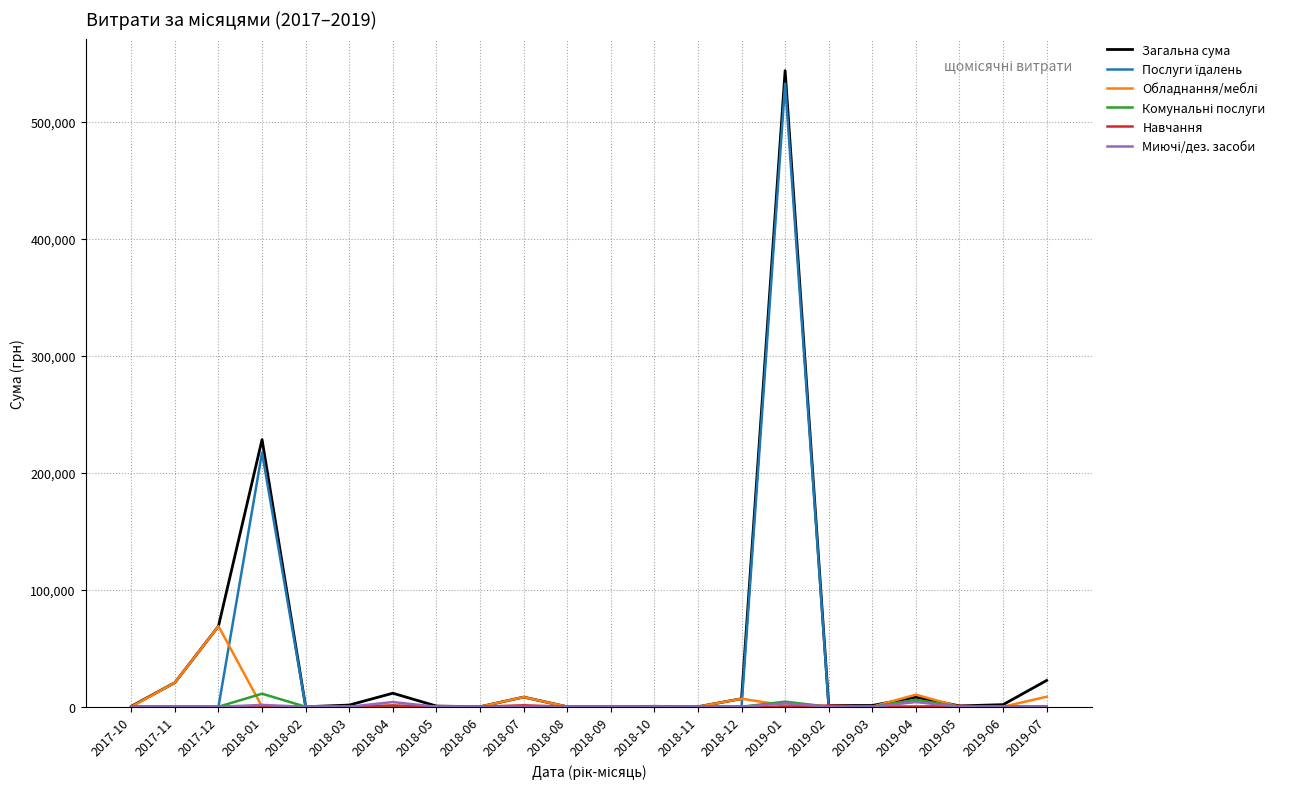

At which category is the sum across all series the highest?

2019-01